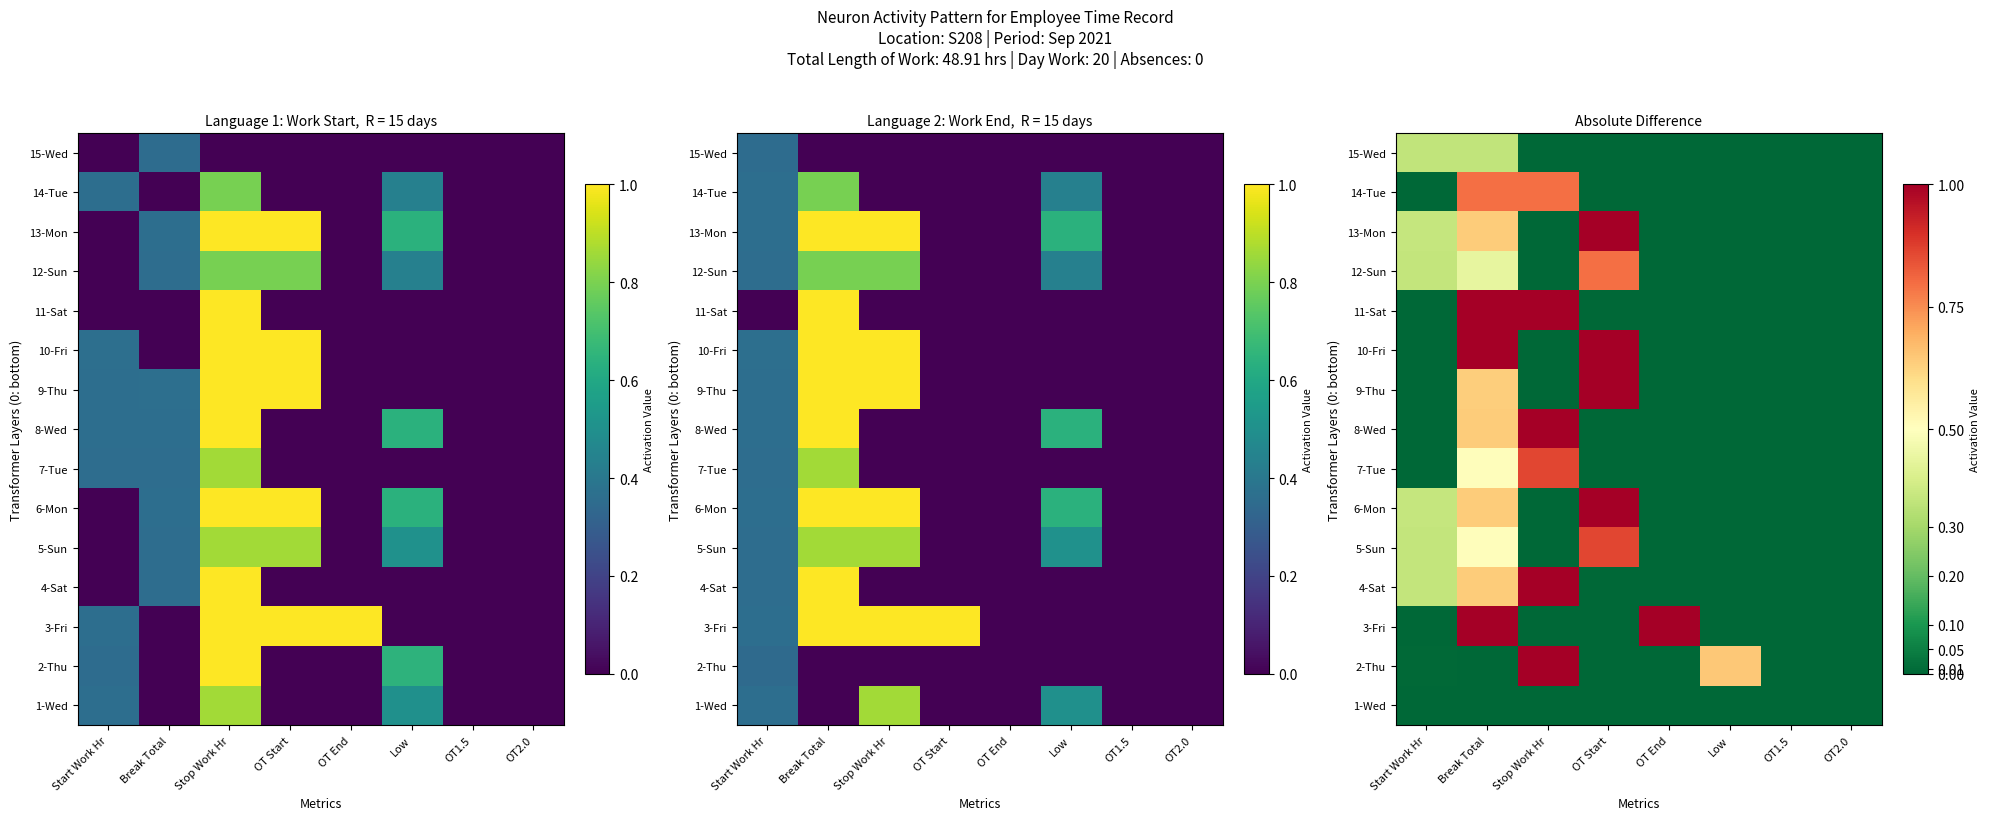

What is the average value of the 12-Sun series?

0.2